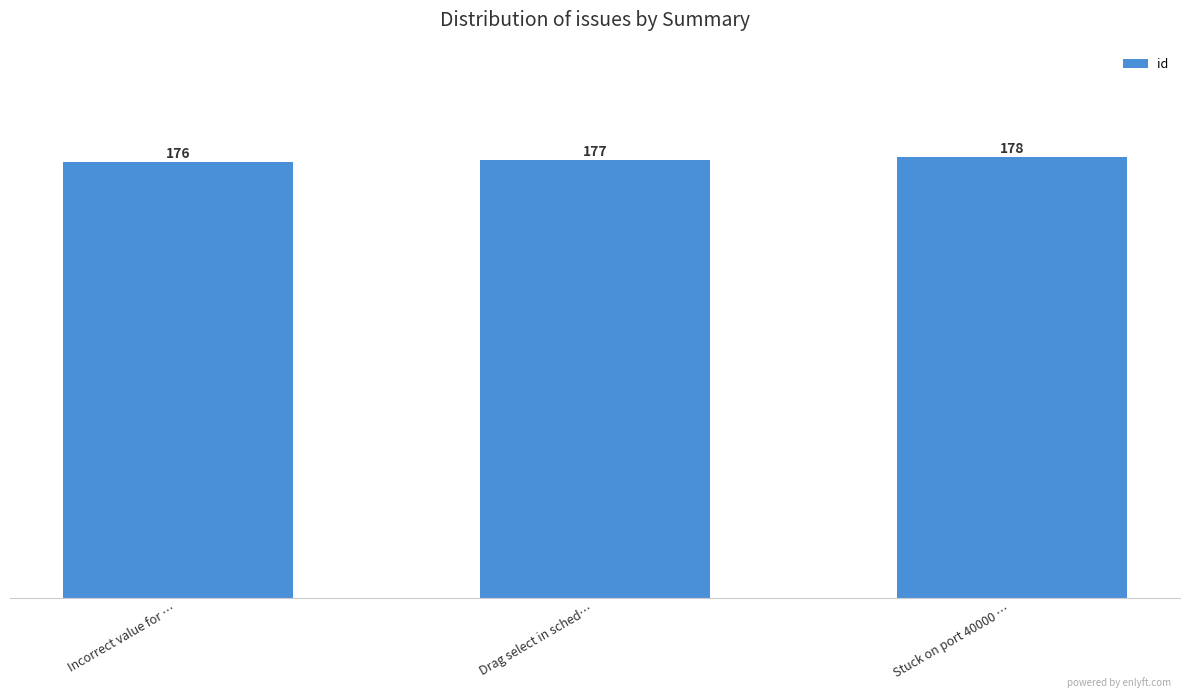

What value does the data have at Incorrect value for …?

176